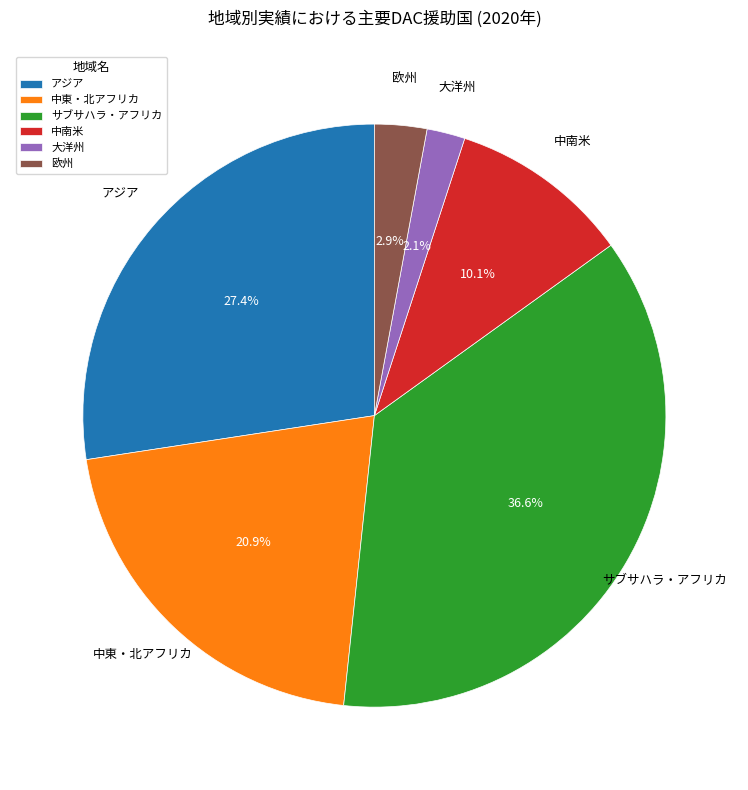

What is the largest slice in the pie chart?

サブサハラ・アフリカ